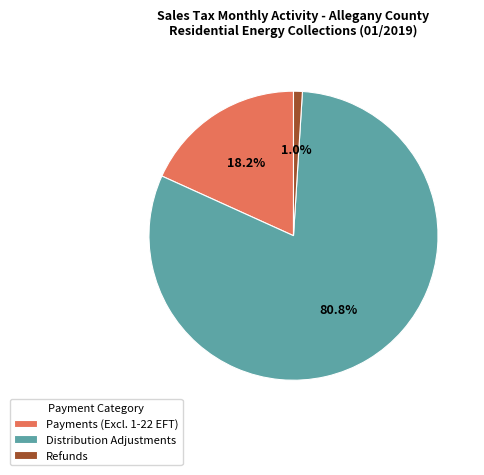

Count the number of slices in the pie.

3